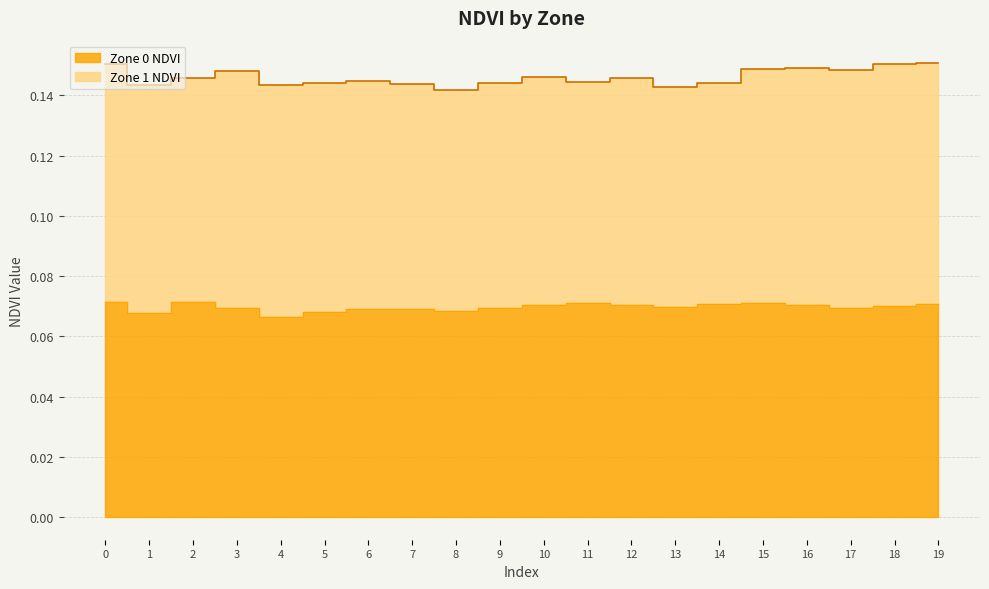

What is the value of the 15th point from the left?

0.1